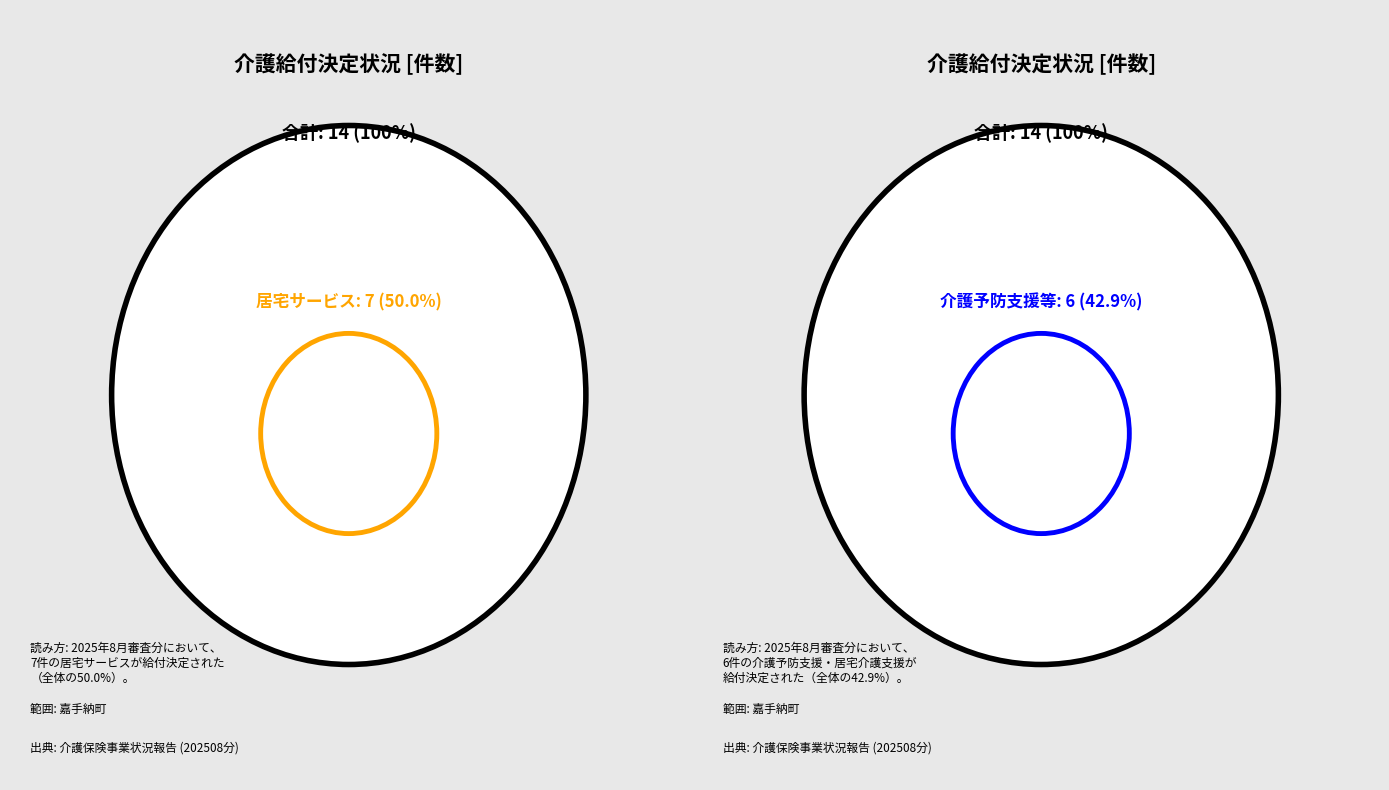

What percentage is the 居宅（介護予防）サービス slice, to the nearest percent?

50%